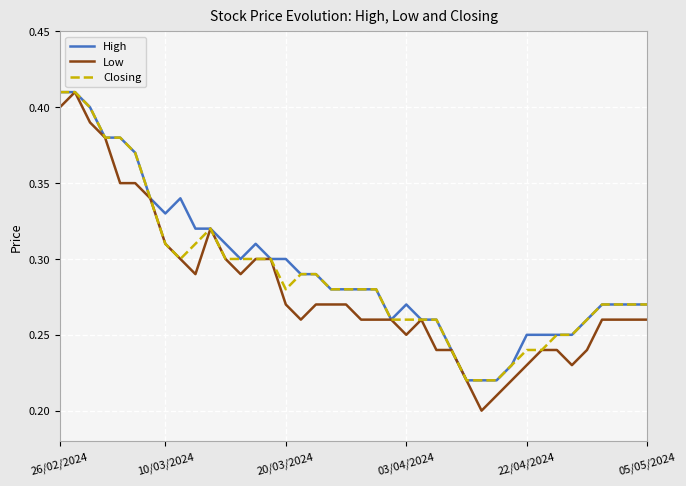

Which series has the largest range (max minus min)?

Low